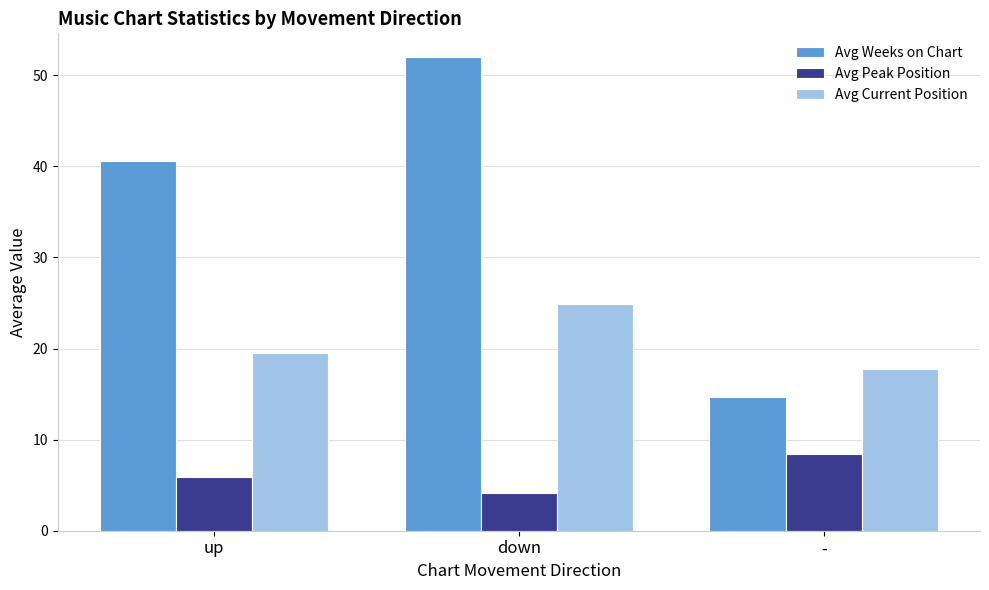

The Avg Current Position series shows 4.8 at up. True or false?

False